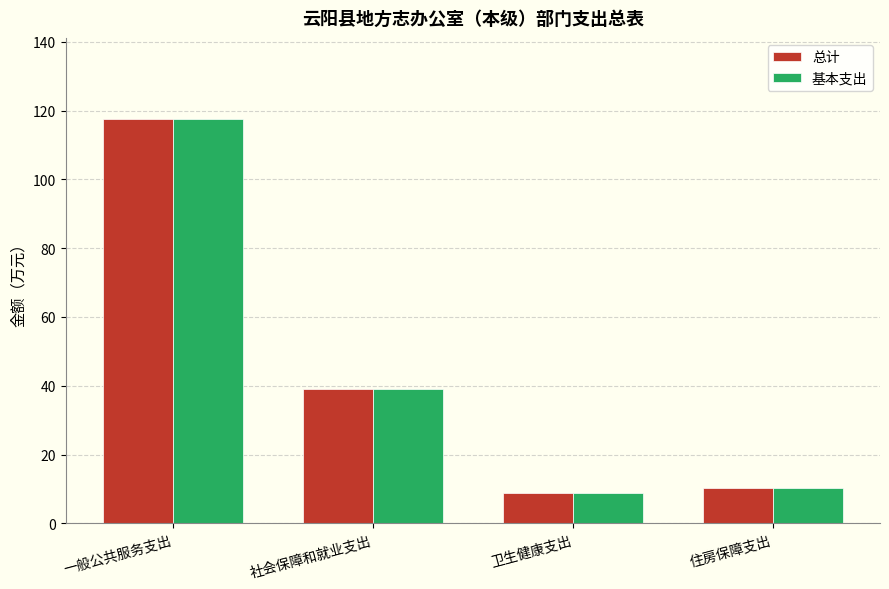

Is it true that 总计 equals 8.8 at 卫生健康支出?

True